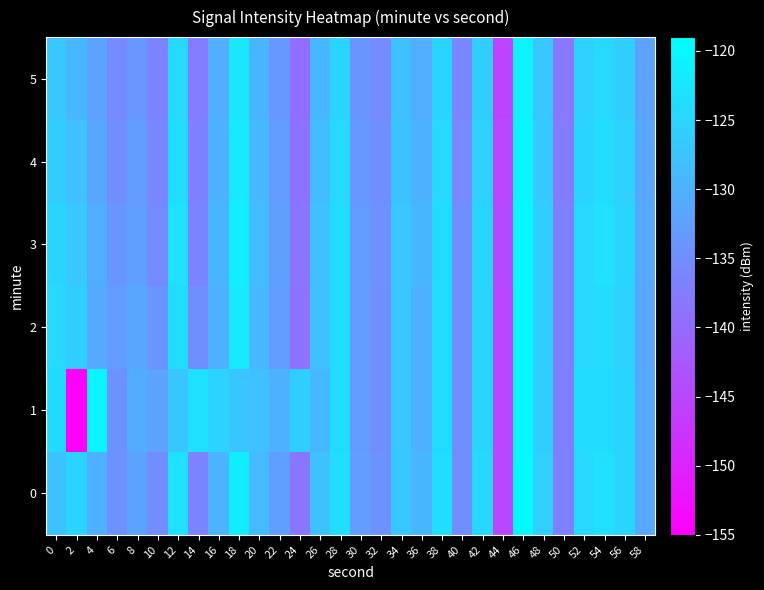

Reading left to right, extract all data points from this chart.

0: 0=-127.3	2=-125.1	4=-130.2	6=-134.4	8=-132.0	10=-135.2	12=-123.2	14=-136.4	16=-129.7	18=-121.6	20=-128.8	22=-132.6	24=-138.4	26=-127.7	28=-123.8	30=-132.7	32=-134.4	34=-126.8	36=-129.5	38=-123.7	40=-135.0	42=-124.7	44=-144.8	46=-119.9	48=-125.8	50=-136.9	52=-124.4	54=-123.6	56=-125.0	58=-131.1
1: 0=-124.0	2=-155.3	4=-120.6	6=-134.4	8=-130.6	10=-131.8	12=-127.2	14=-123.4	16=-125.2	18=-127.2	20=-128.0	22=-130.0	24=-126.0	26=-129.0	28=-124.0	30=-133.0	32=-135.0	34=-127.0	36=-130.0	38=-124.0	40=-135.0	42=-125.0	44=-145.0	46=-120.0	48=-126.0	50=-137.0	52=-124.0	54=-124.0	56=-125.0	58=-131.0
2: 0=-124.5	2=-126.0	4=-131.0	6=-133.0	8=-131.5	10=-134.0	12=-124.0	14=-135.0	16=-130.0	18=-122.0	20=-129.0	22=-133.0	24=-139.0	26=-128.0	28=-124.0	30=-133.0	32=-135.0	34=-127.0	36=-130.0	38=-124.0	40=-135.0	42=-125.0	44=-145.0	46=-120.0	48=-126.0	50=-137.0	52=-124.5	54=-124.0	56=-125.5	58=-131.5
3: 0=-125.0	2=-127.0	4=-130.5	6=-134.0	8=-132.5	10=-135.5	12=-123.5	14=-136.5	16=-129.5	18=-121.5	20=-128.5	22=-132.5	24=-138.5	26=-128.0	28=-124.0	30=-133.0	32=-134.5	34=-127.0	36=-129.5	38=-124.0	40=-135.0	42=-125.0	44=-144.5	46=-120.0	48=-126.0	50=-137.0	52=-124.5	54=-123.5	56=-125.0	58=-131.0
4: 0=-126.0	2=-128.0	4=-131.5	6=-135.0	8=-133.0	10=-136.0	12=-124.0	14=-137.0	16=-130.0	18=-122.0	20=-129.0	22=-133.0	24=-139.0	26=-128.5	28=-124.5	30=-133.5	32=-135.0	34=-127.5	36=-130.0	38=-124.5	40=-135.5	42=-125.5	44=-145.0	46=-120.5	48=-126.5	50=-137.5	52=-125.0	54=-124.0	56=-125.5	58=-131.5
5: 0=-127.0	2=-129.0	4=-132.0	6=-135.5	8=-133.5	10=-136.5	12=-124.5	14=-137.5	16=-130.5	18=-122.5	20=-129.5	22=-133.5	24=-139.5	26=-129.0	28=-125.0	30=-134.0	32=-135.5	34=-128.0	36=-130.5	38=-125.0	40=-136.0	42=-126.0	44=-145.5	46=-121.0	48=-127.0	50=-138.0	52=-125.5	54=-124.5	56=-126.0	58=-132.0